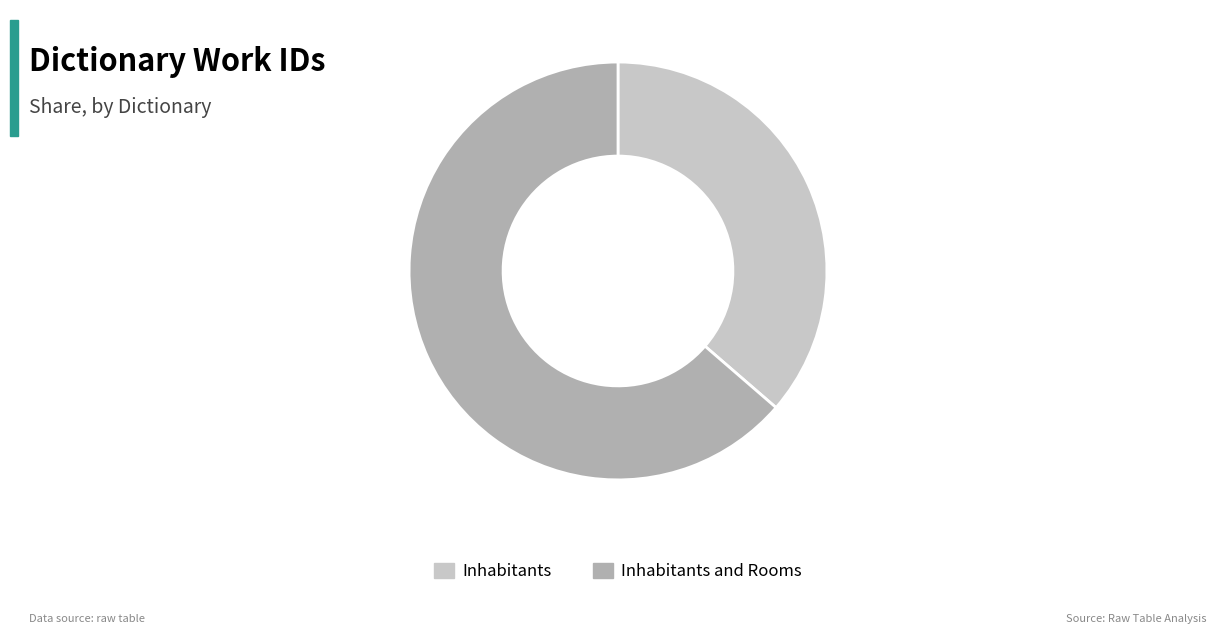

The Inhabitants and Rooms slice represents 69% of the pie. True or false?

False